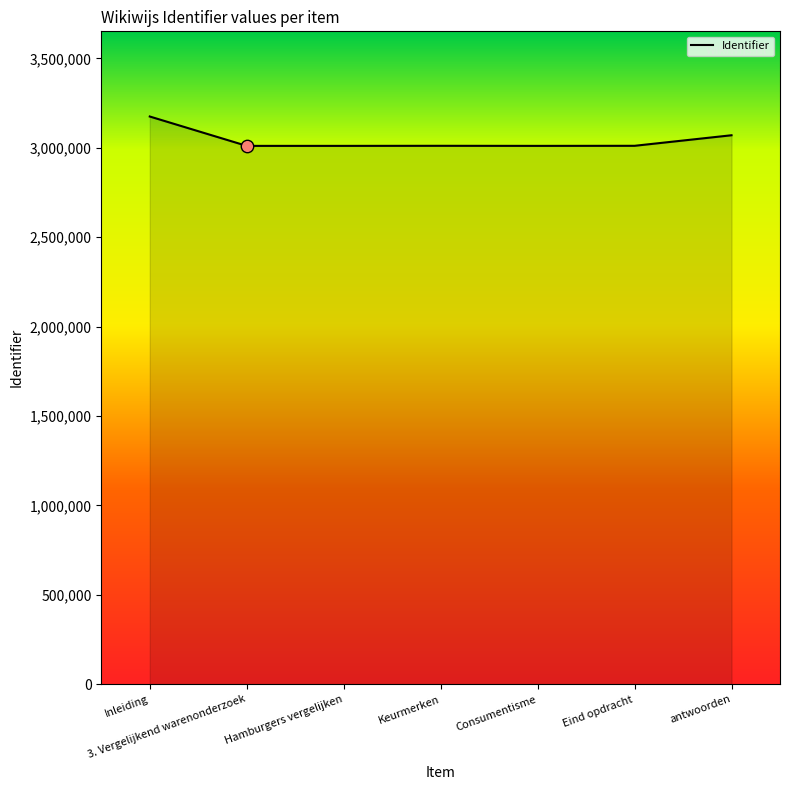

What is the change in value from Hamburgers vergelijken to antwoorden?

+59395